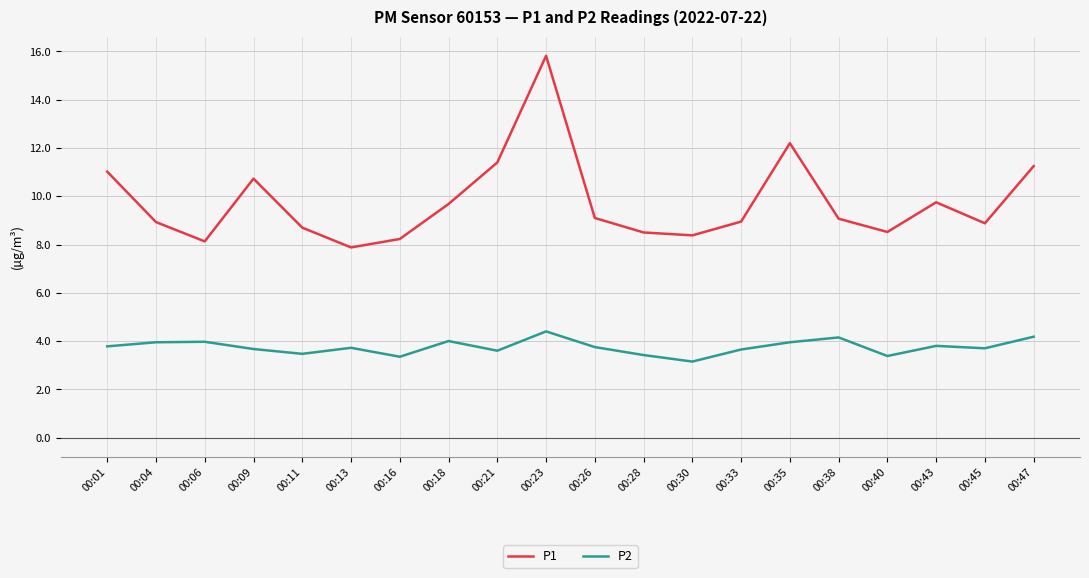

What value does the P2 series have at 00:13?

3.7